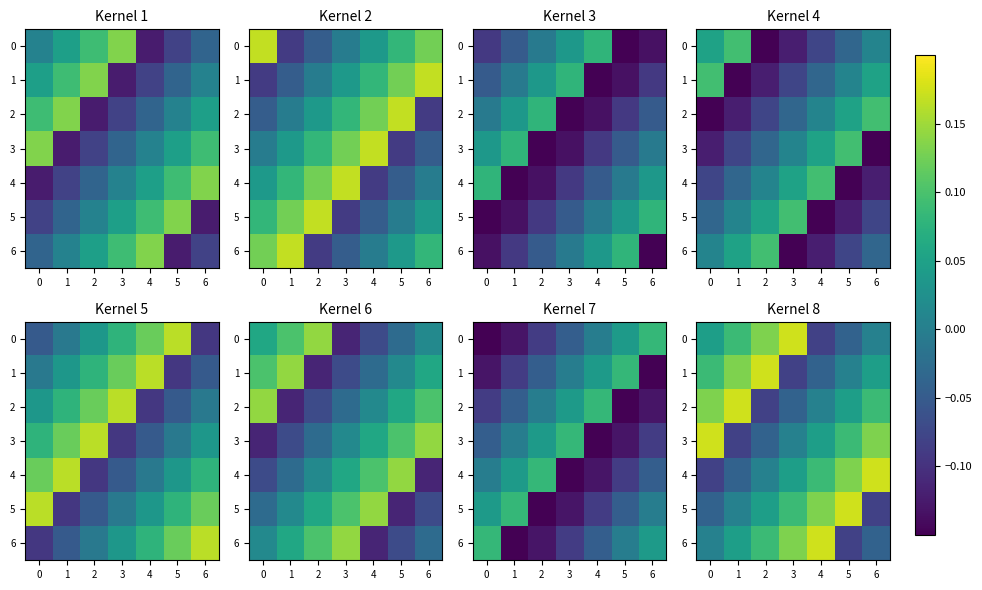

What is the total value across all series at 2?

0.3